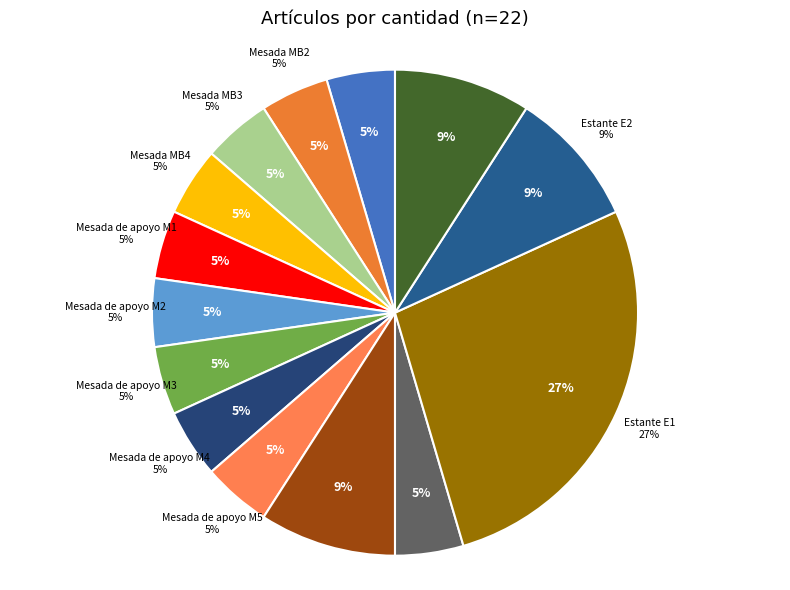

Which category has the biggest portion of the pie?

Estante E1